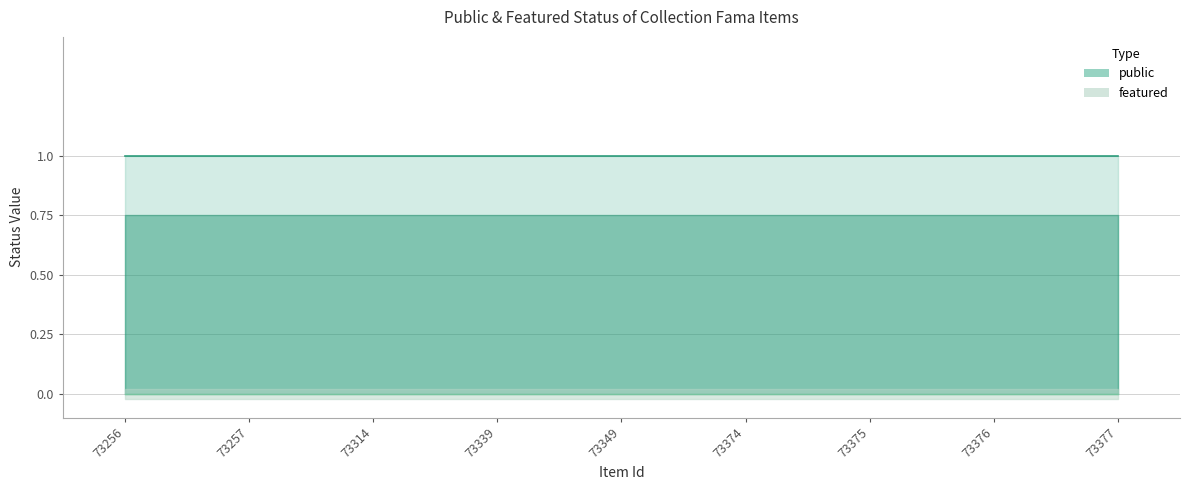

At which category is the sum across all series the highest?

73256